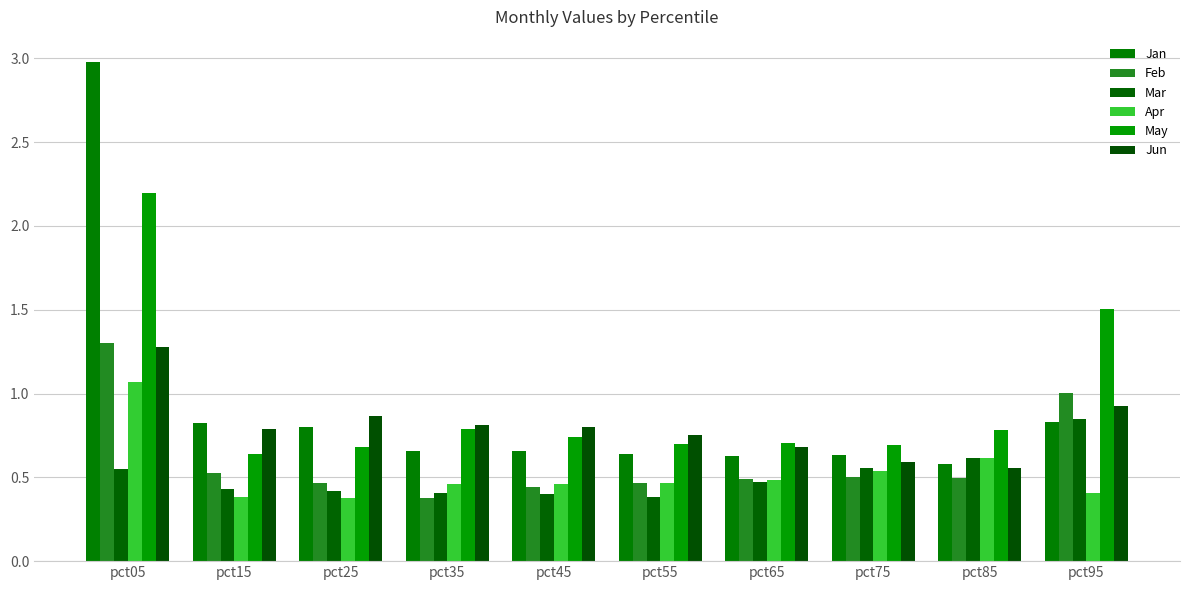

How many groups of bars are there?

10